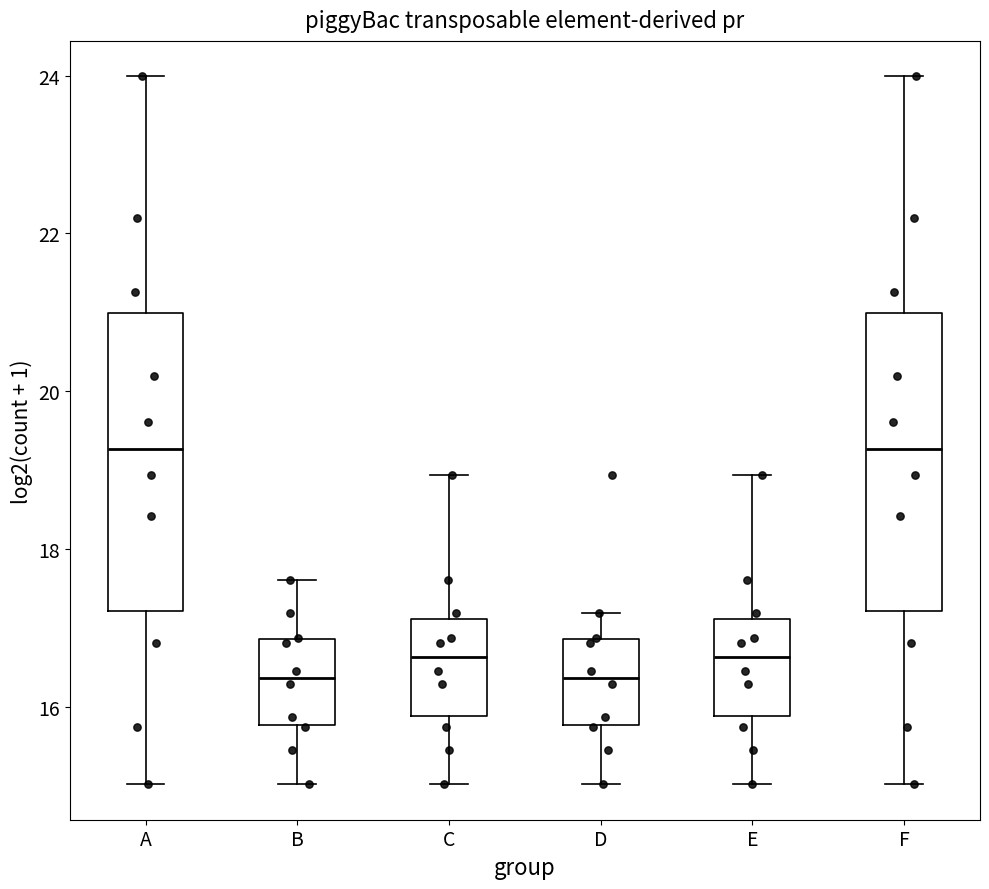

Reading left to right, read every box against the y-axis: the position of its median line, the range the box covers, and the ends of its whiskers. The values are not printed on the chart, so give them approximately, as read against the axis.

A: median 19.2, box 17.2 to 21.0, whiskers 15.0 to 24.0
B: median 16.4, box 15.8 to 16.8, whiskers 15.0 to 17.6
C: median 16.6, box 15.8 to 17.2, whiskers 15.0 to 19.0
D: median 16.4, box 15.8 to 16.8, whiskers 15.0 to 17.2
E: median 16.6, box 15.8 to 17.2, whiskers 15.0 to 19.0
F: median 19.2, box 17.2 to 21.0, whiskers 15.0 to 24.0